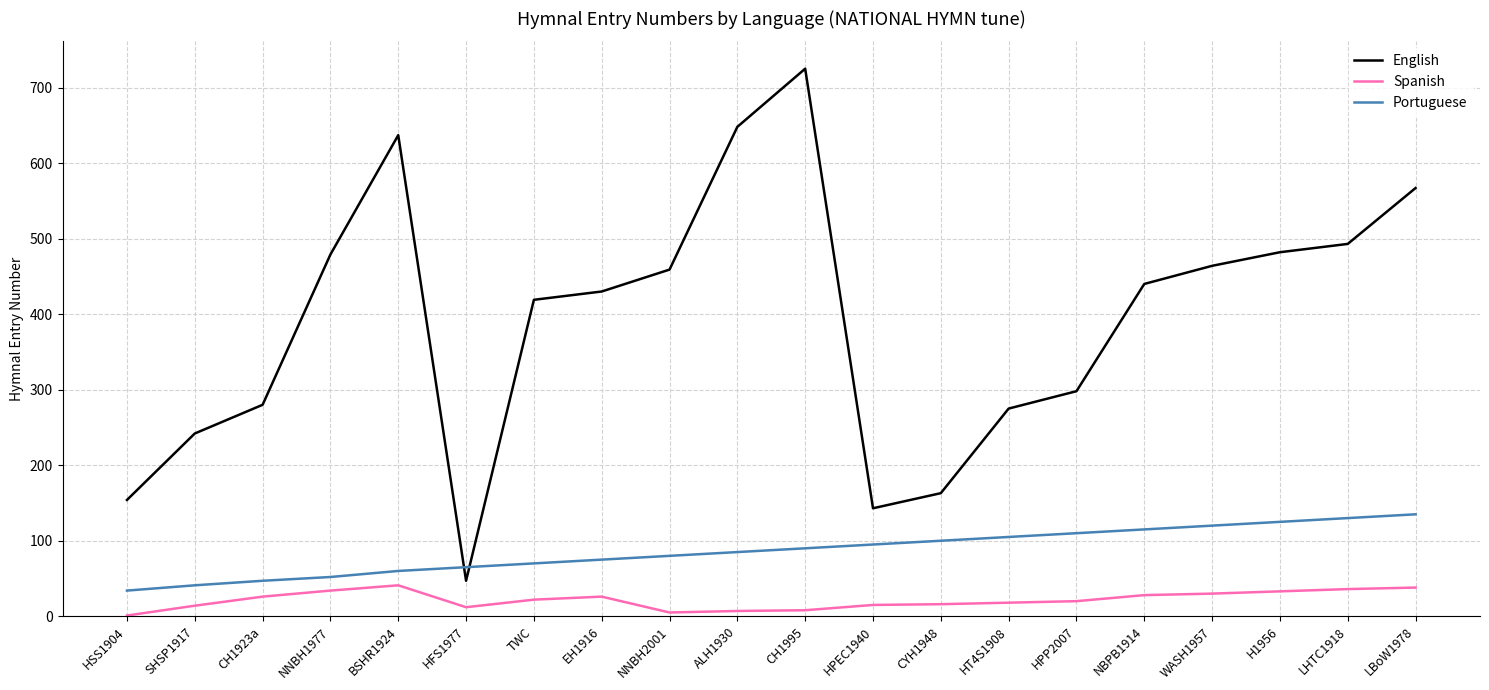

True or false: Portuguese has a value of 122 at NNBH2001.

False